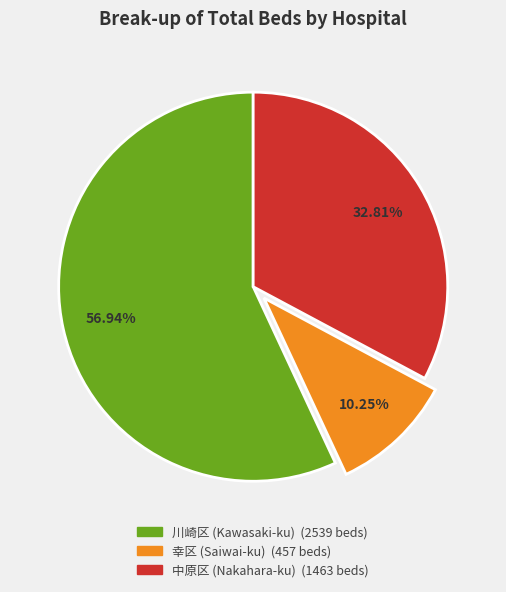

Is there any slice that represents more than half of the pie?

Yes